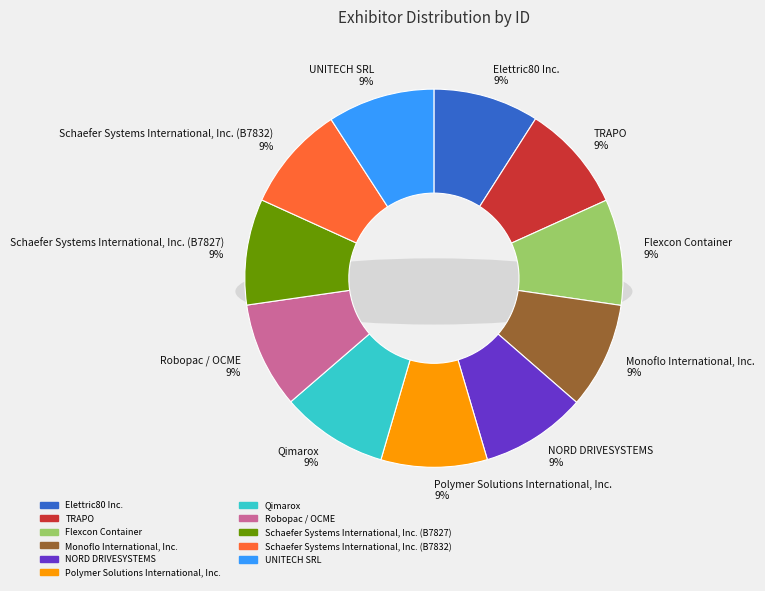

Count the number of slices in the pie.

11